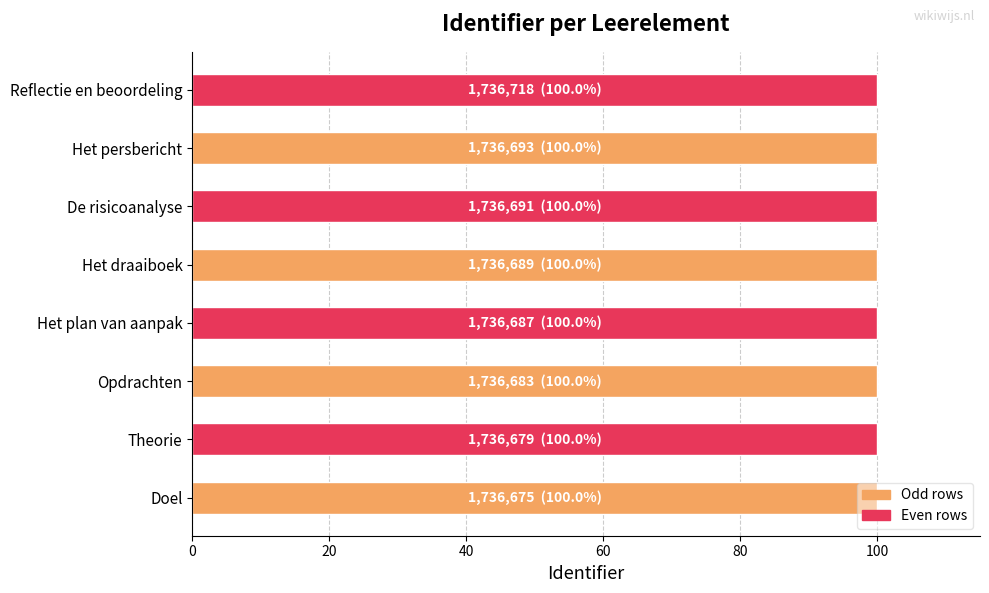

What is the average value?

100.0